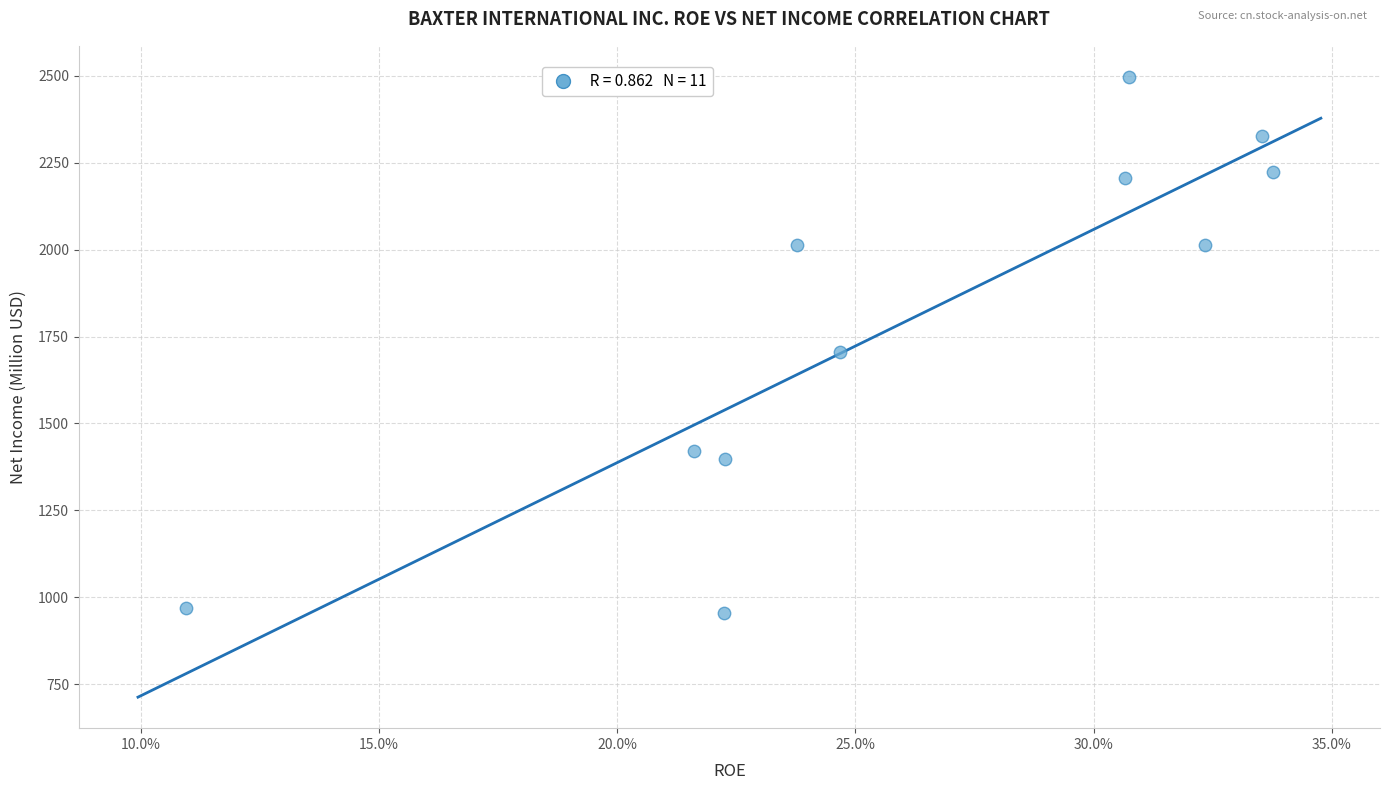

What is the range of Y values (max minus min)?

1541